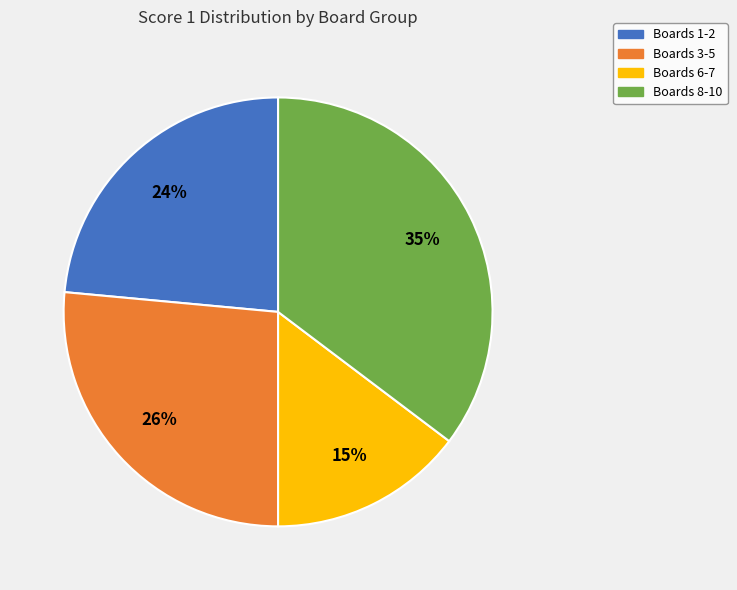

Is there a majority slice in this chart?

No